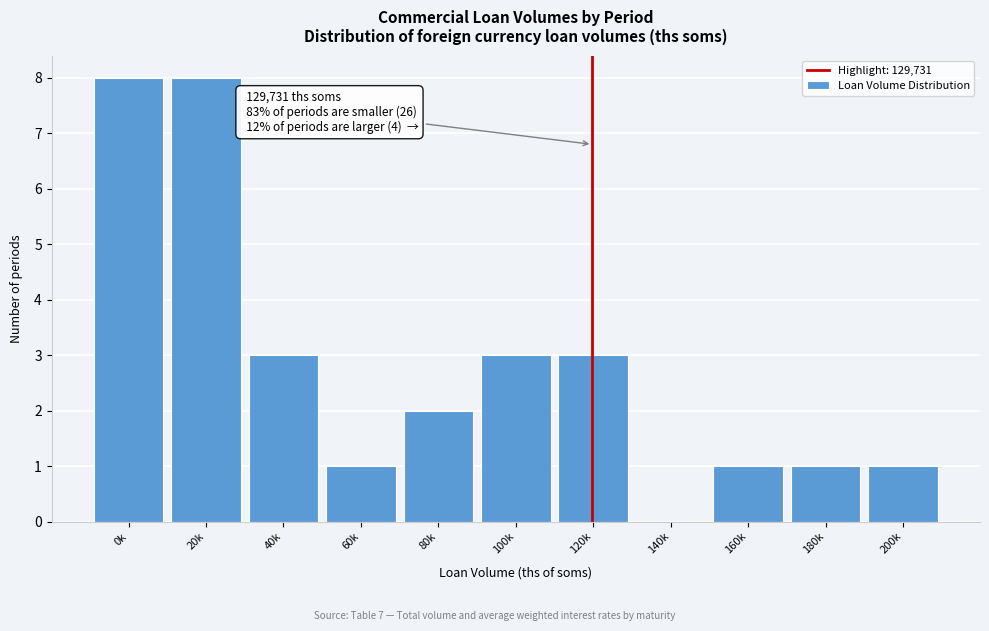

Reading left to right, transcribe all the data shown in this chart.

0k=8	20k=8	40k=3	60k=1	80k=2	100k=3	120k=3	140k=0	160k=1	180k=1	200k=1